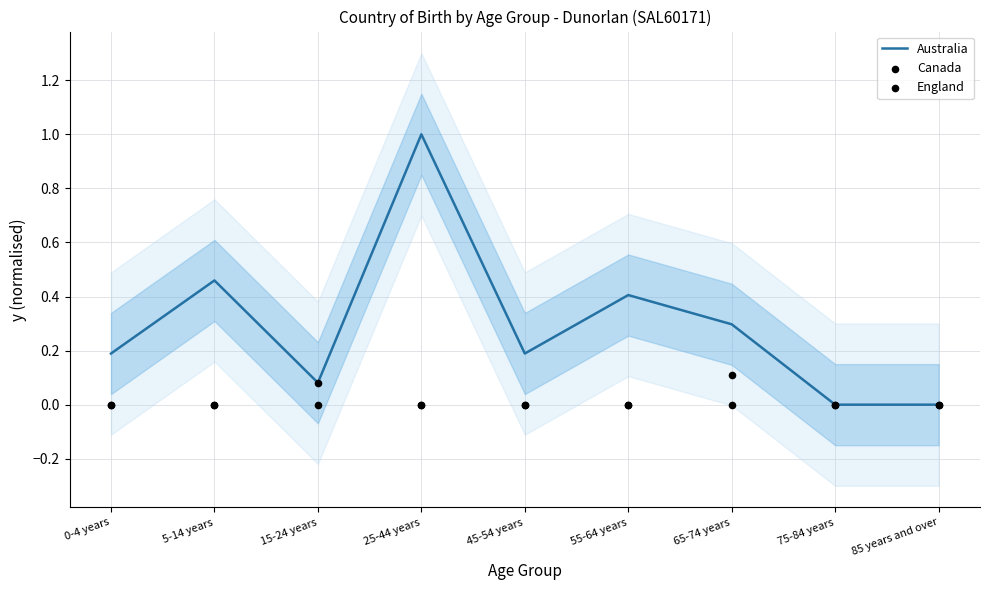

Which series reaches the minimum Y coordinate?

Australia